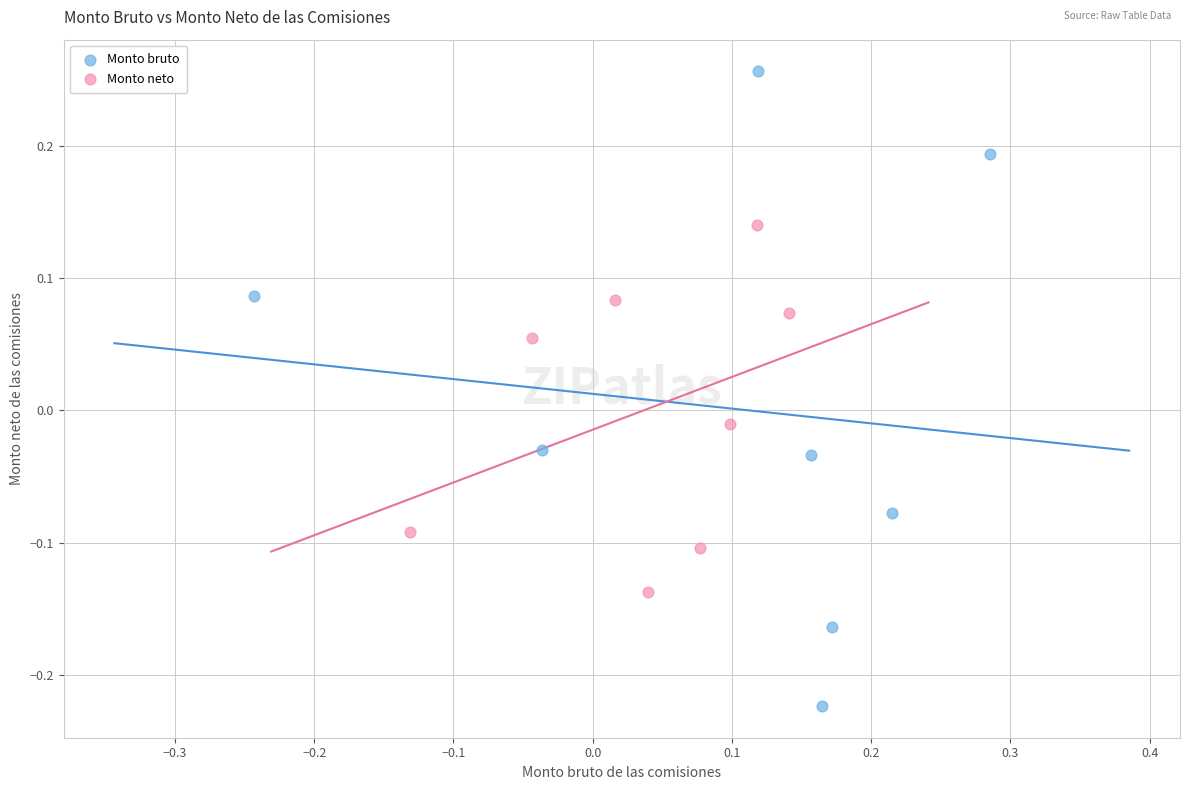

Which series contains the highest Y value?

Monto bruto